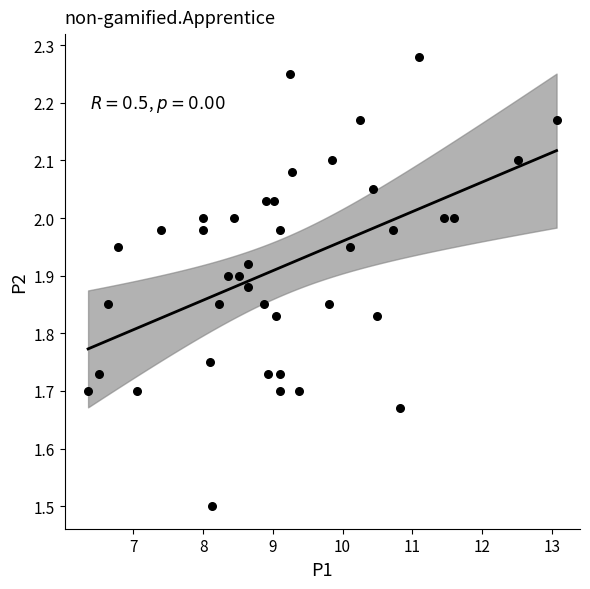

What Y value in the scatter plot is closest to 1?

1.5